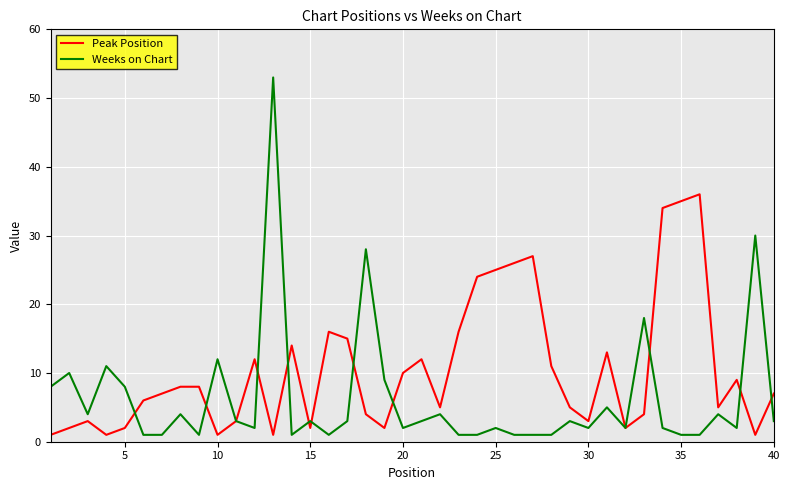

At how many categories does at least one series exceed 48?

1